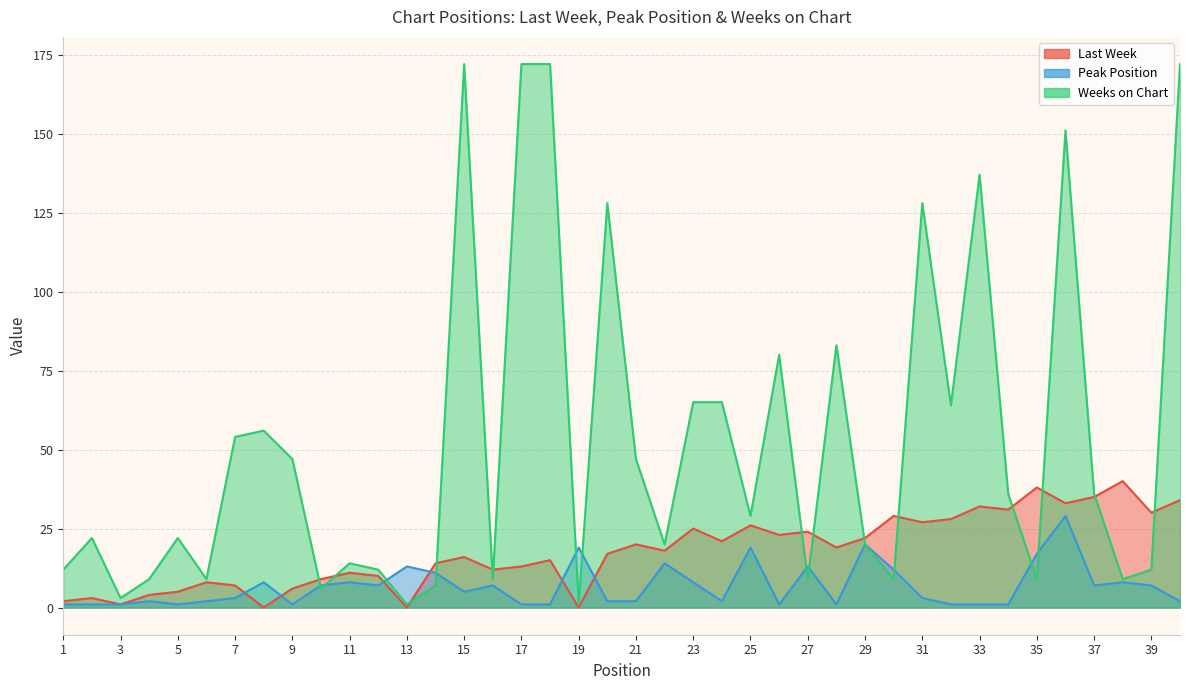

Which series has the largest total across all categories?

Weeks on Chart